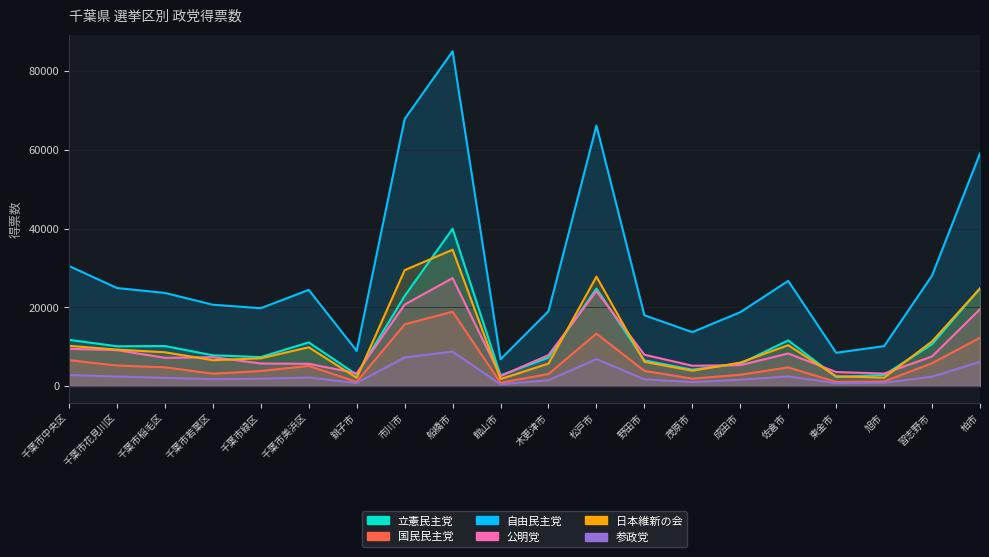

Which series has the largest total across all categories?

自由民主党